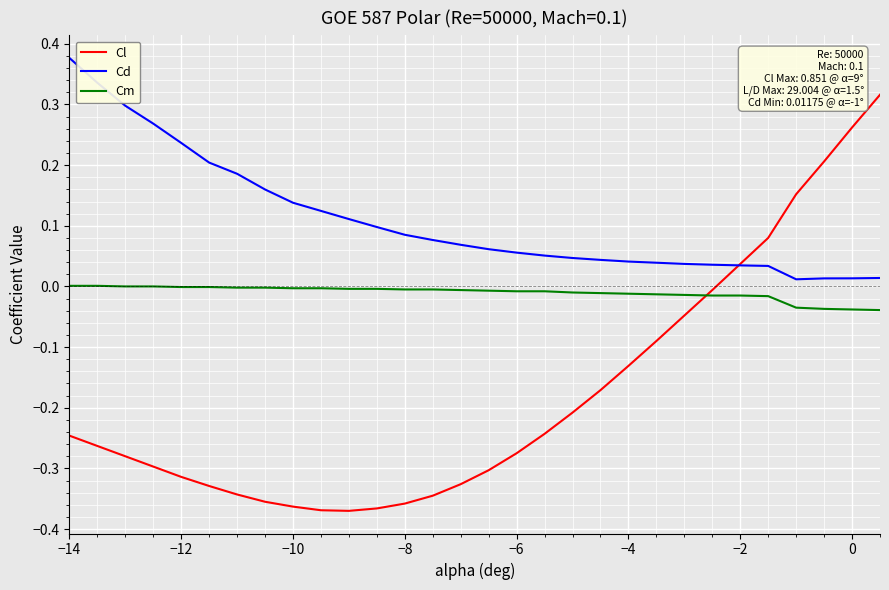

Rank the series by their average value, from highest to lowest.

Cd, Cm, Cl